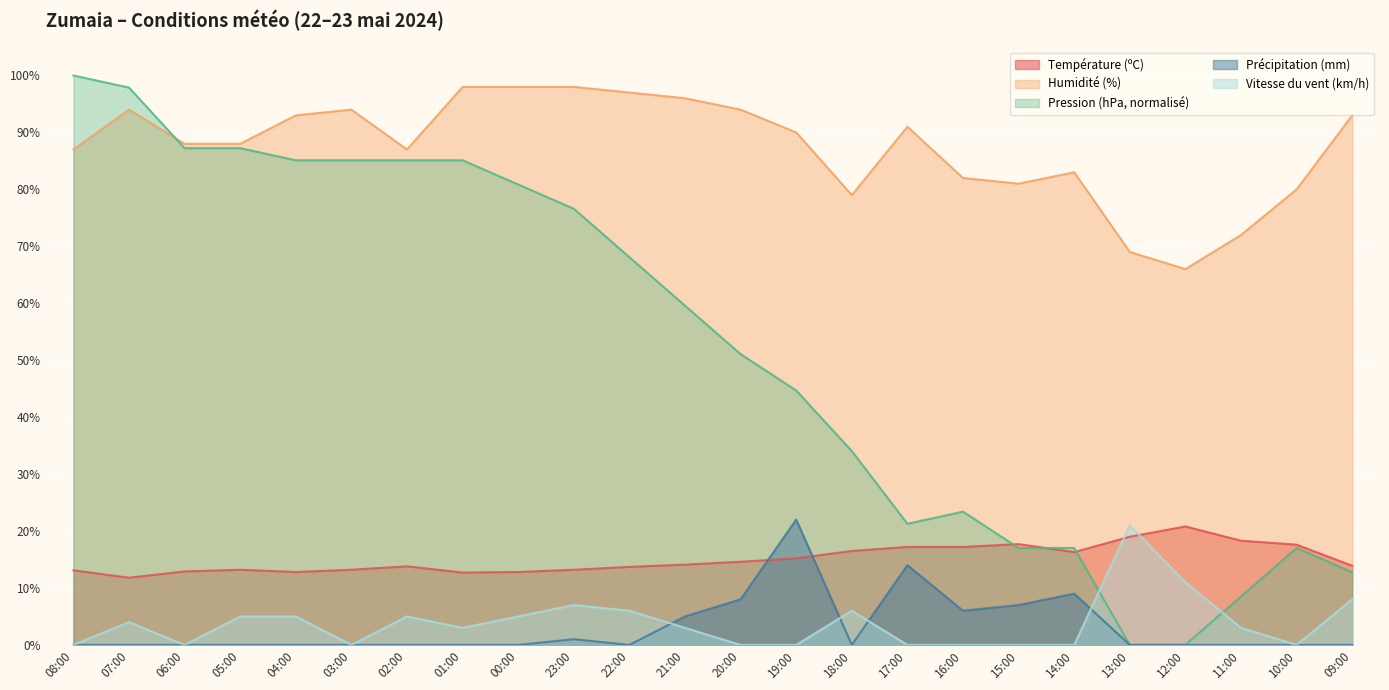

What are all the series names shown in the legend?

Température (ºC), Humidité (%), Pression (hPa, normalisé), Précipitation (mm), Vitesse du vent (km/h)